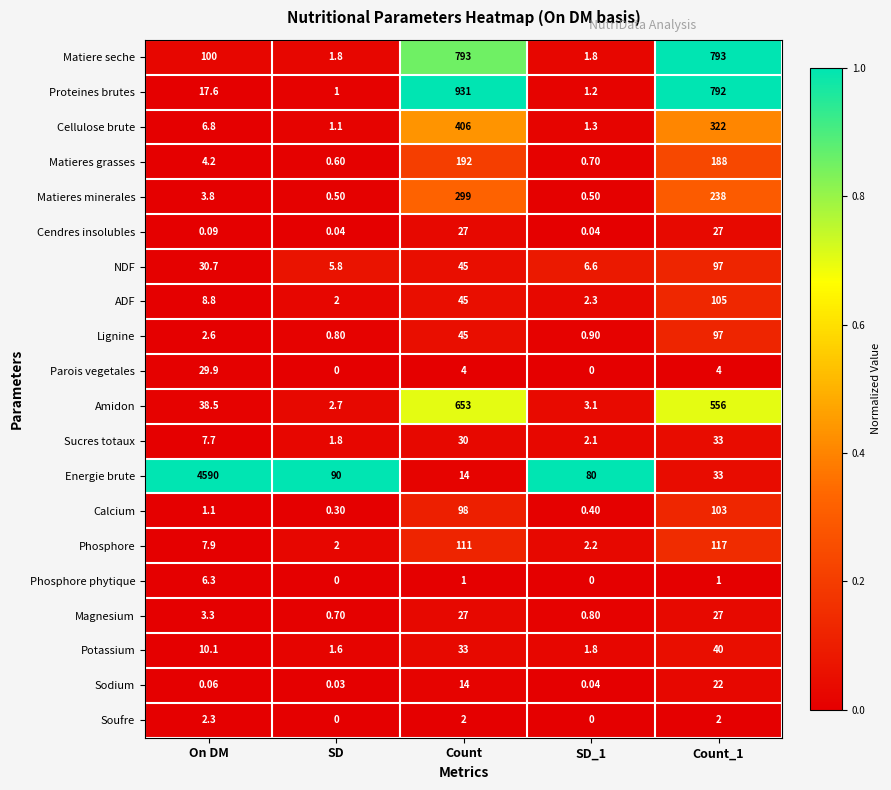

At which category is the sum across all series the highest?

On DM